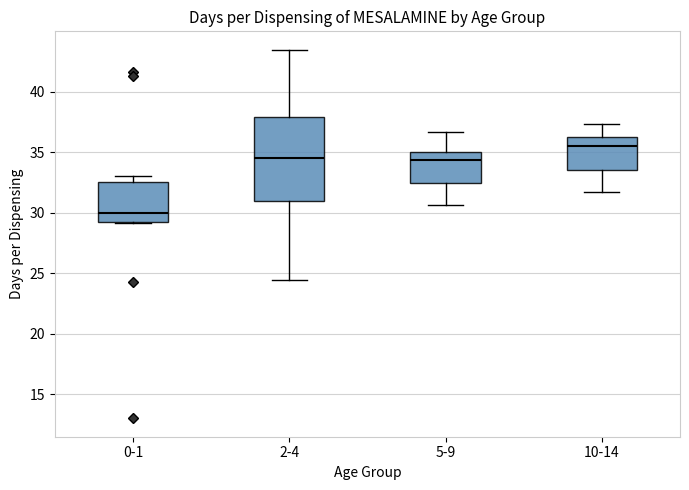

Where does the upper whisker of the box for 10-14 end on the y-axis? The values are not printed on the chart, so give them approximately, as read against the axis.

37.5